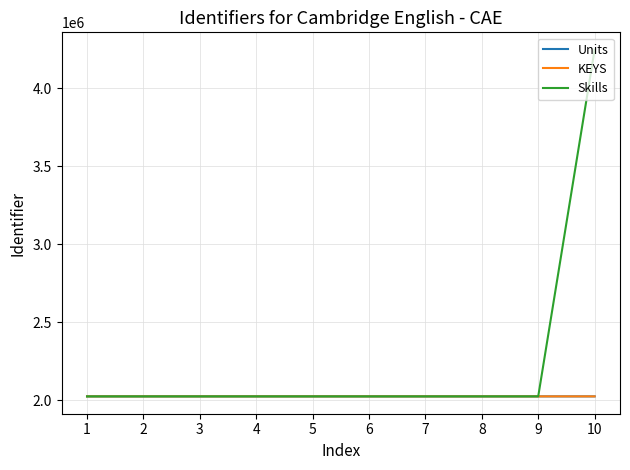

How many lines are shown in the chart?

3